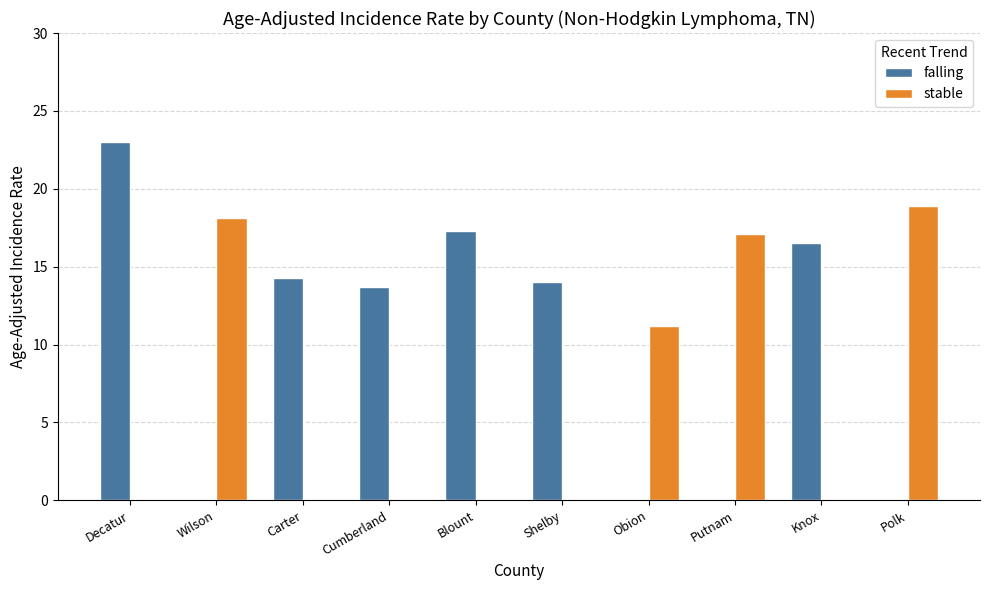

Reading left to right, list all the values displayed in this chart.

falling: 23.0	0.0	14.3	13.7	17.3	14.0	0.0	0.0	16.5	0.0
stable: 0.0	18.1	0.0	0.0	0.0	0.0	11.2	17.1	0.0	18.9